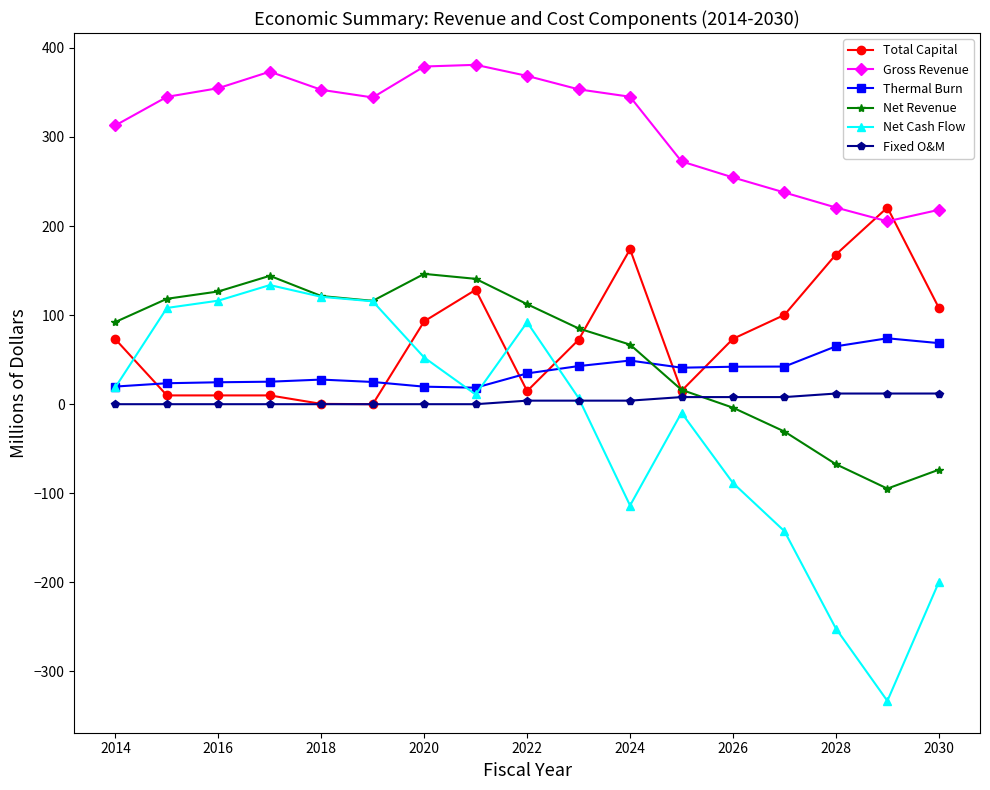

What is the sum of all Gross Revenue values?

5318.7